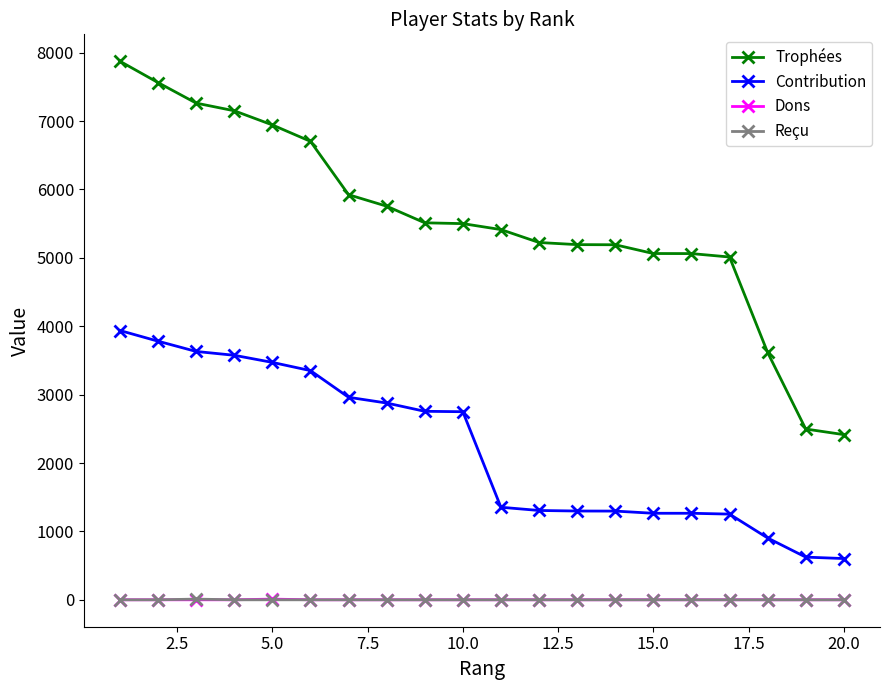

Which series has the largest total across all categories?

Trophées